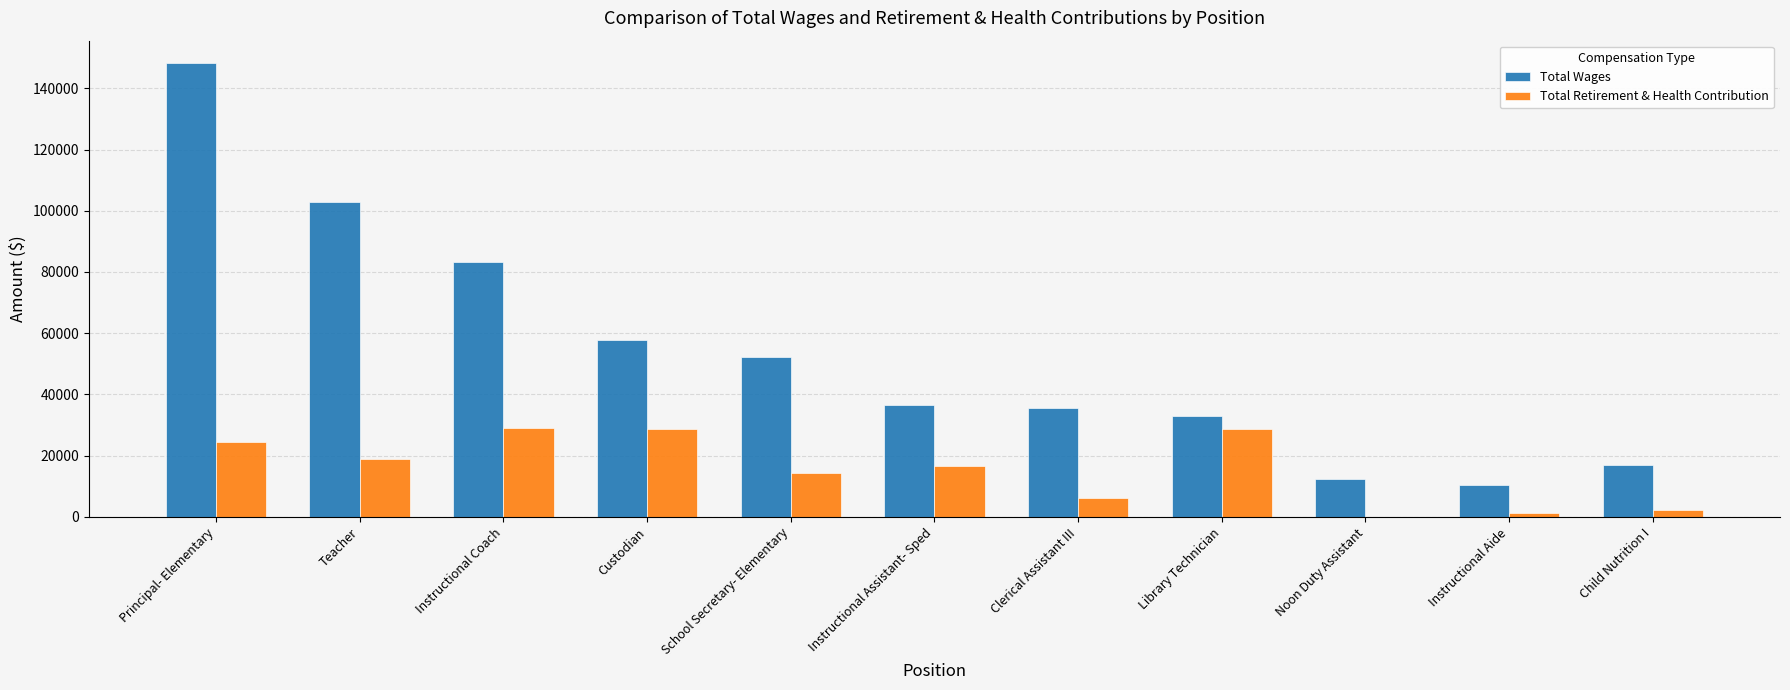

What value does the Total Wages series have at Instructional Aide?

10463